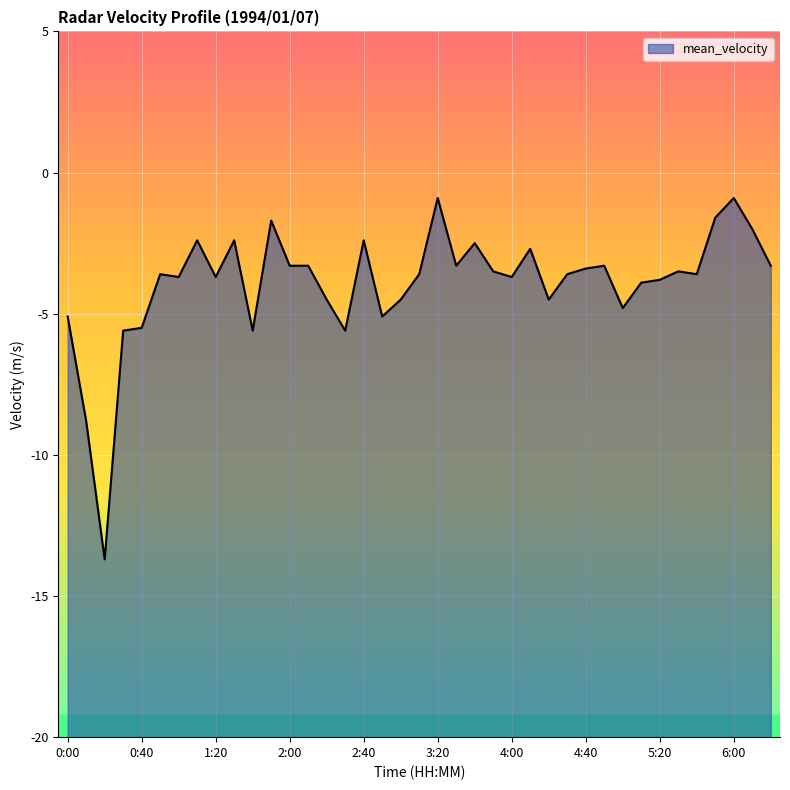

What value does the data have at 26?

-4.5